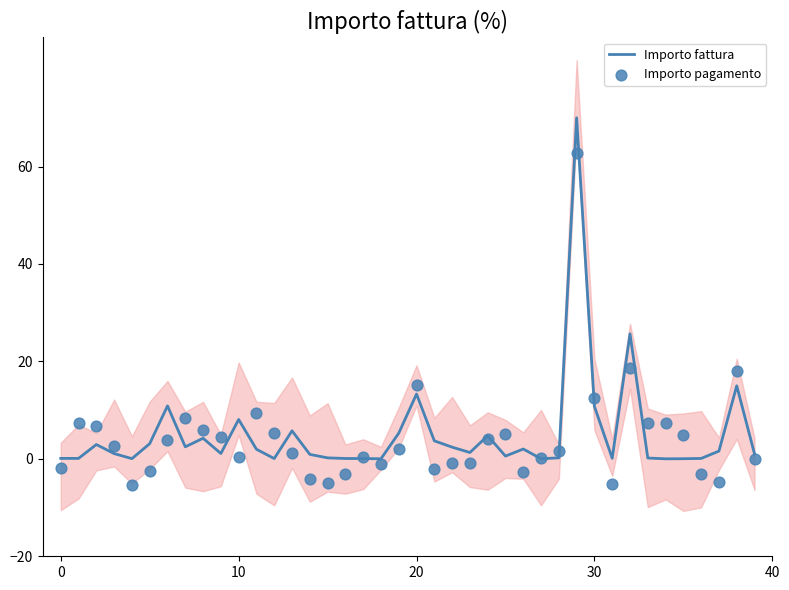

Is the value of Importo pagamento at 34 greater than the value of Importo fattura at 22?

Yes